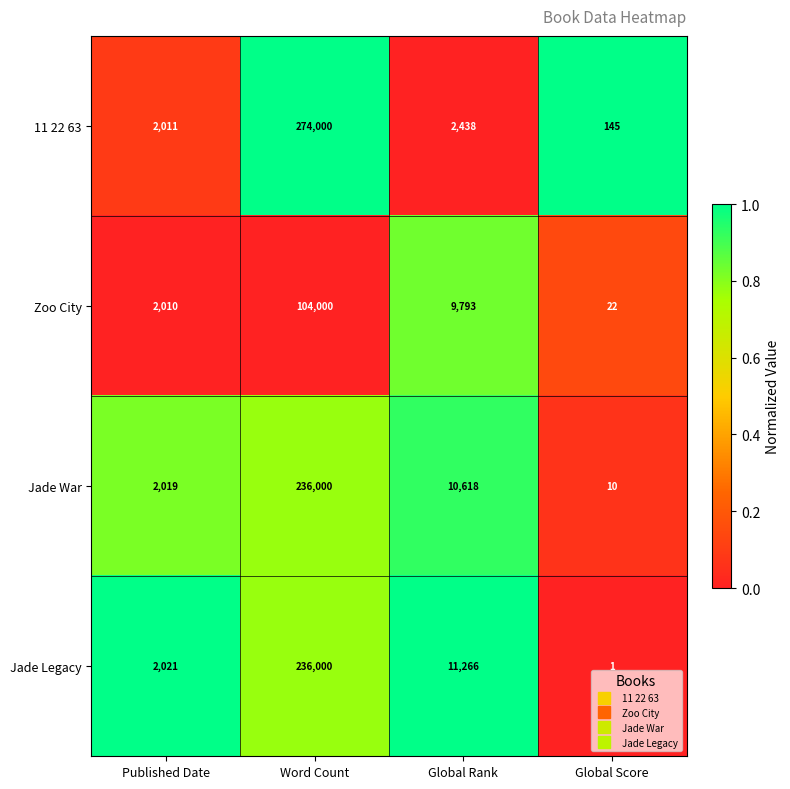

How many data points does each series have?

4